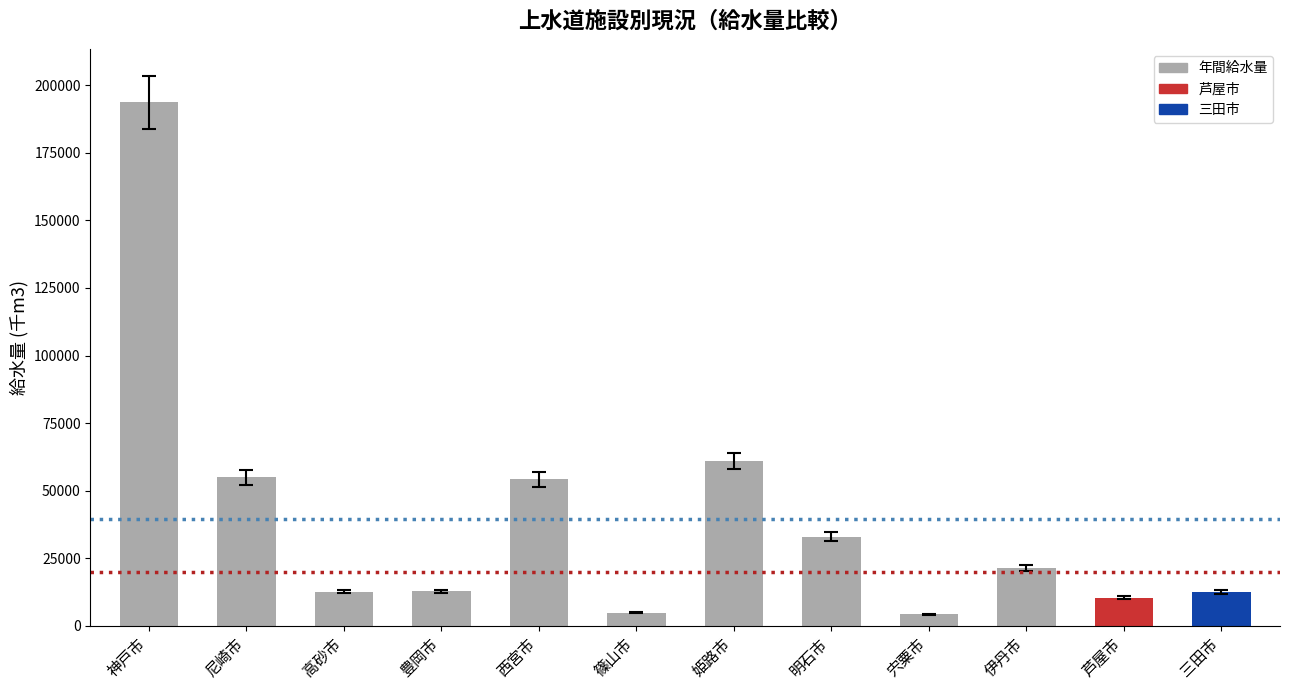

At which category does the chart reach its peak across all series?

神戸市